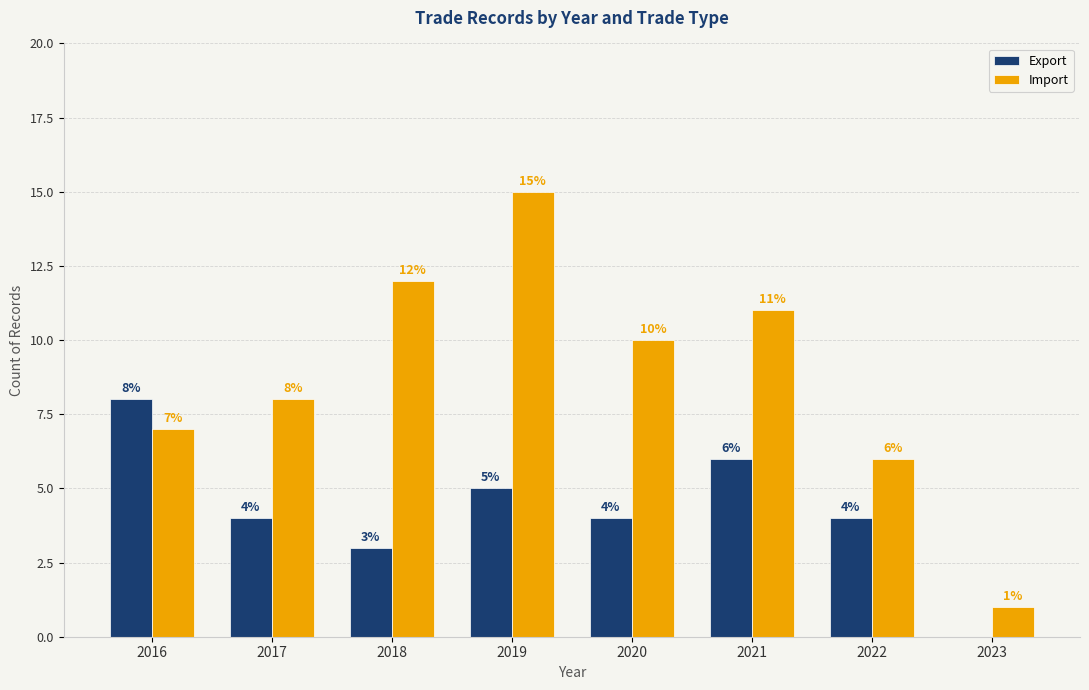

Is the value of Import at 2023 greater than the value of Export at 2018?

No